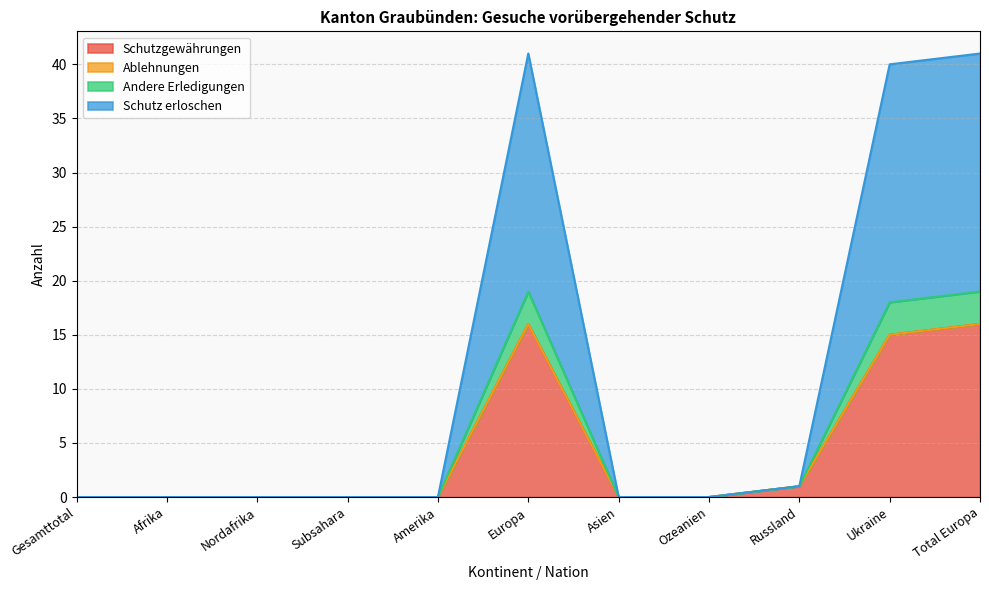

The Schutzgewährungen series shows 16 at Total Europa. True or false?

True